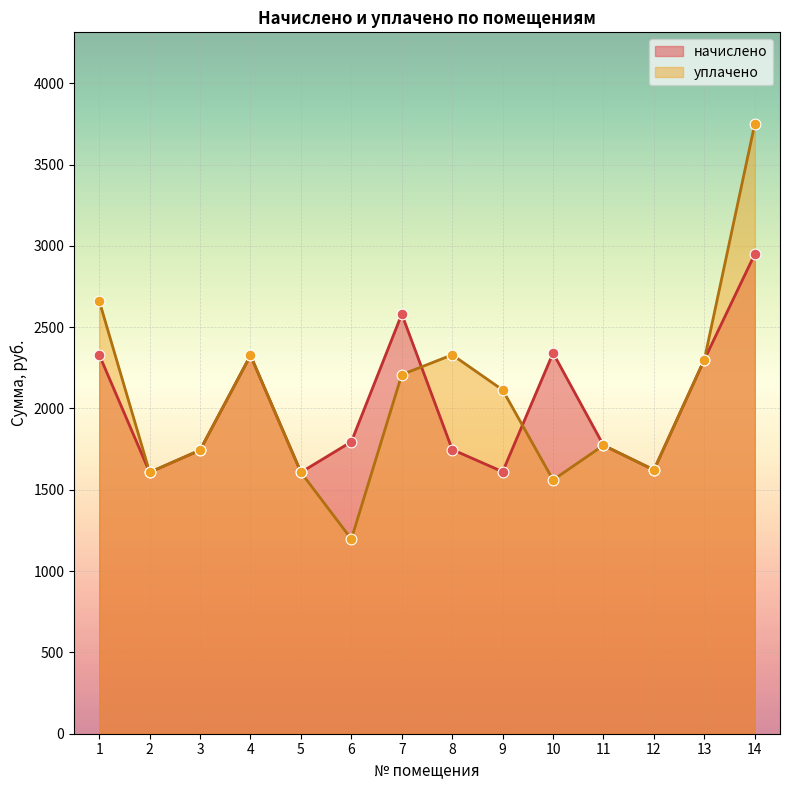

Which series contains the highest Y value?

уплачено